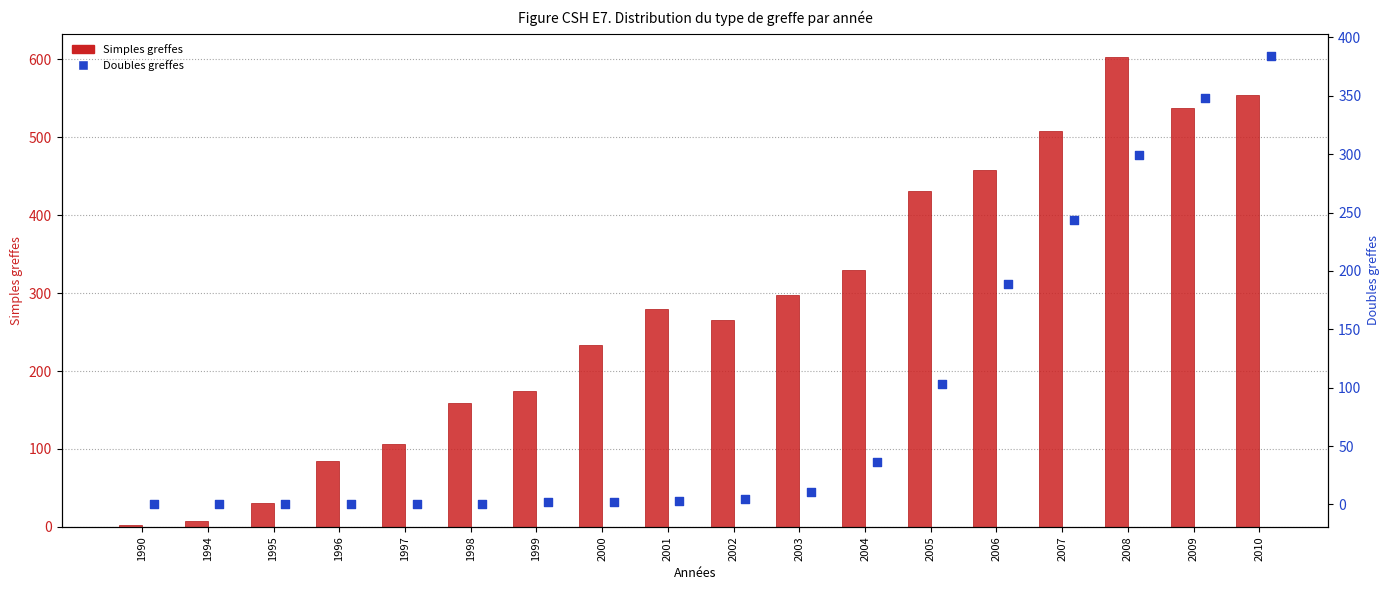

Which series reaches the minimum Y coordinate?

Doubles greffes